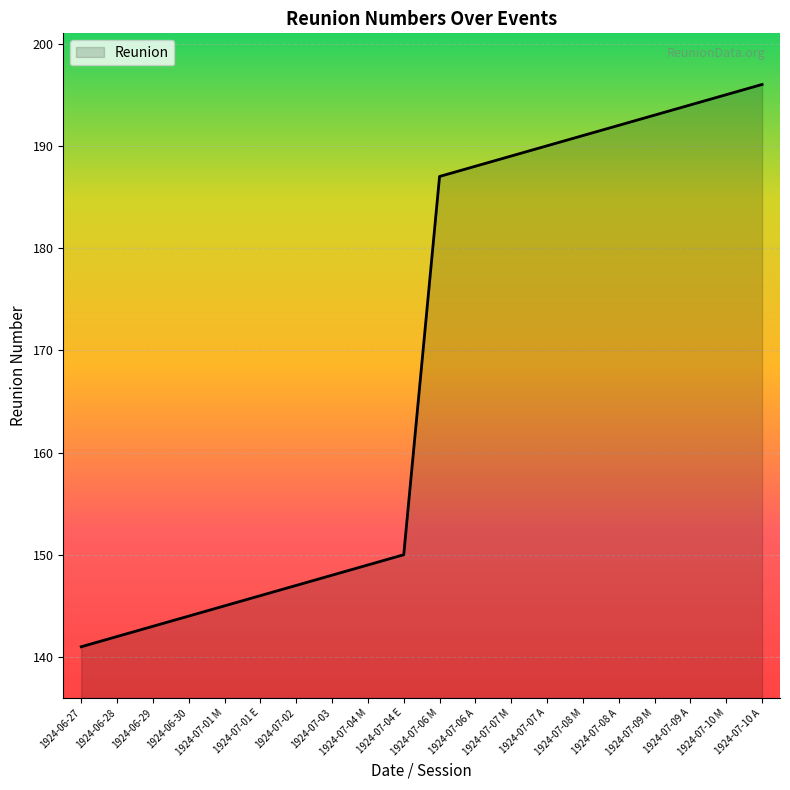

Approximately how many times larger is the value at 1924-07-07 A compared to 1924-06-27?

1.3